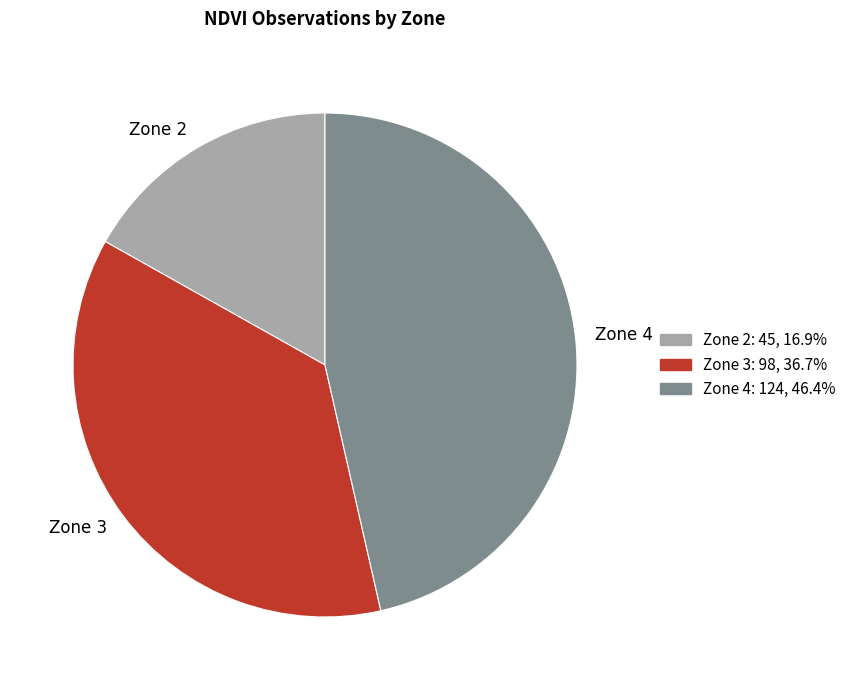

What is the smallest slice in the pie chart?

Zone 2